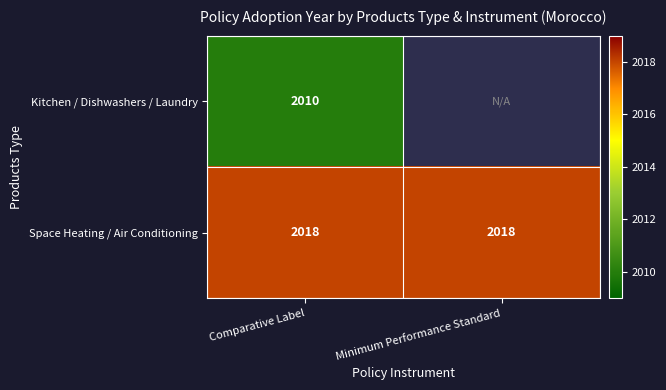

What is the difference between the highest and lowest values at Comparative Label?

8